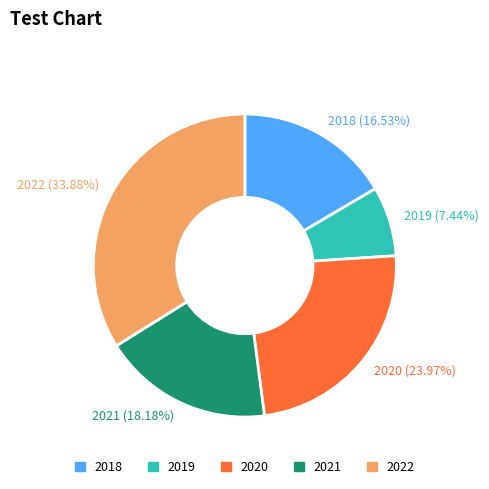

Is it true that 2018 is 2% of the pie?

False